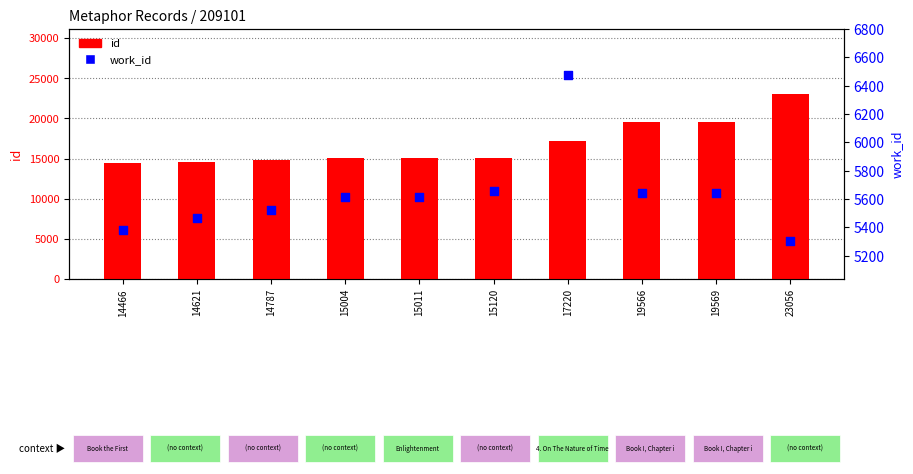

At how many categories does at least one series exceed 19940?

1